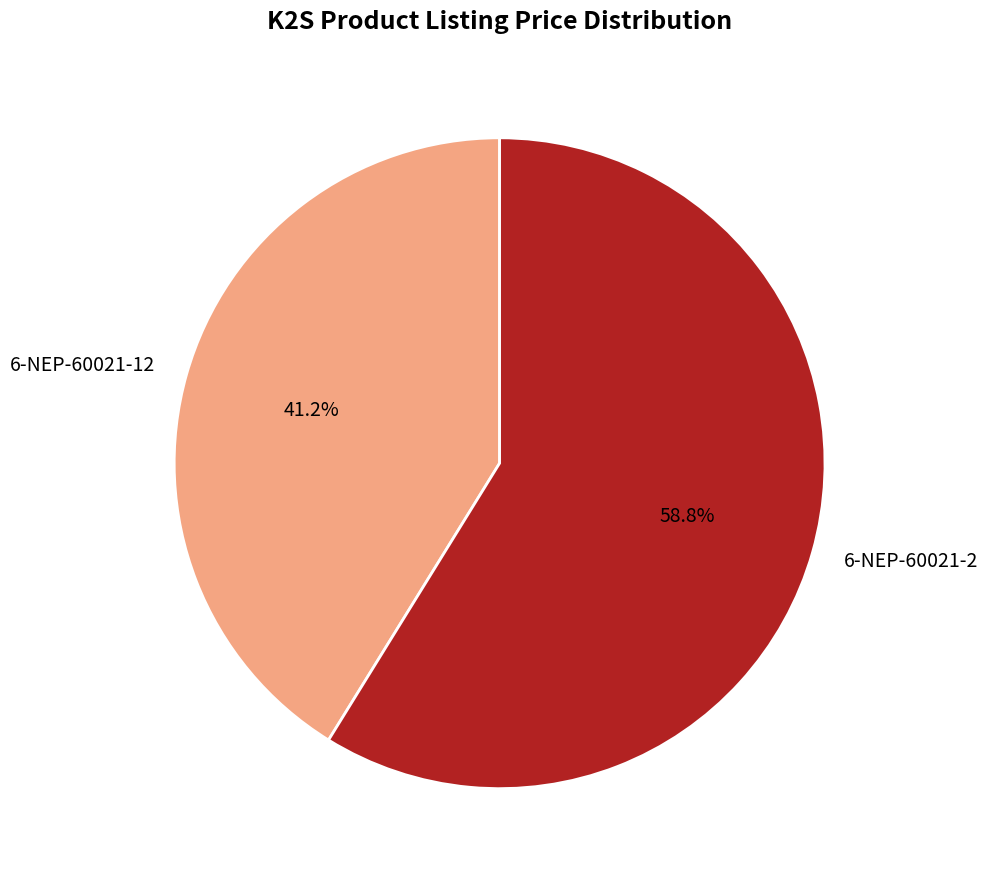

Is it true that 6-NEP-60021-2 is 45% of the pie?

False